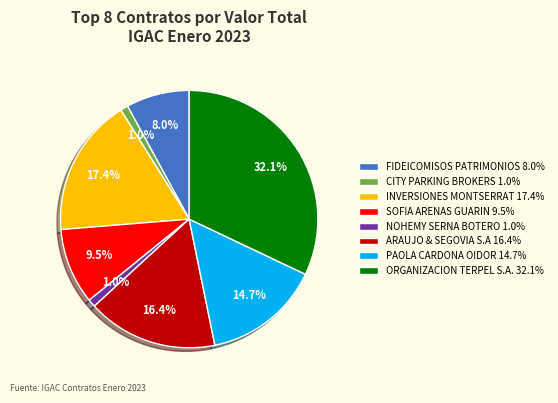

Does any single category account for the majority?

No